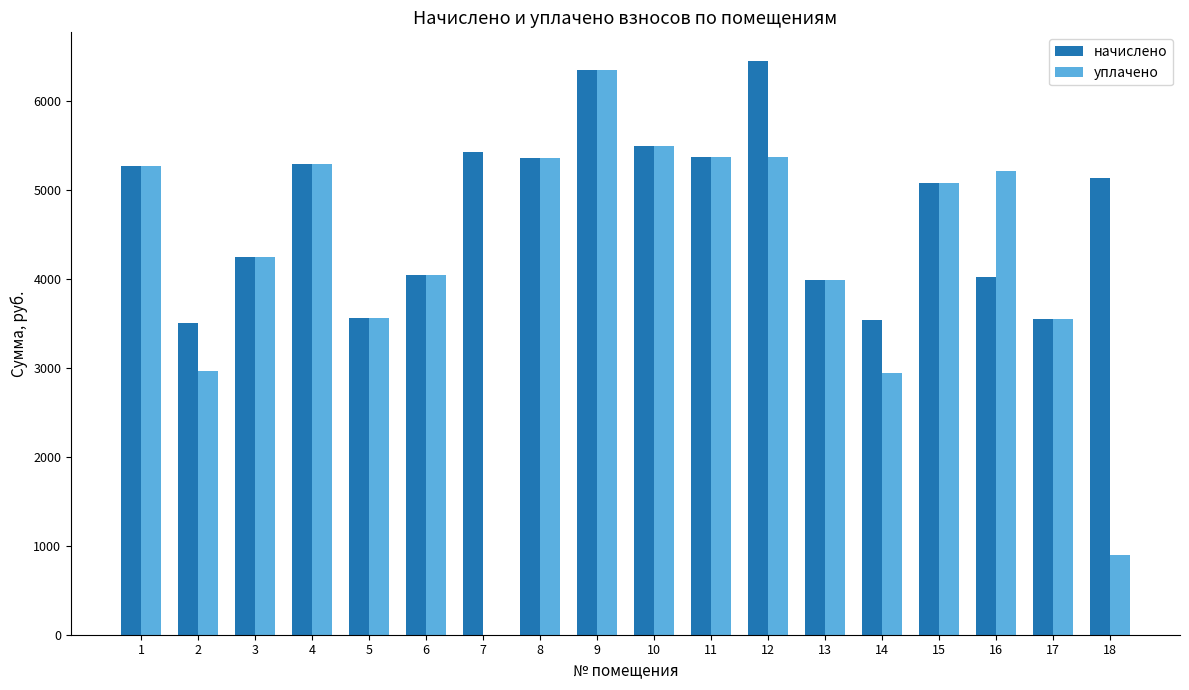

At which label does уплачено reach its peak?

9